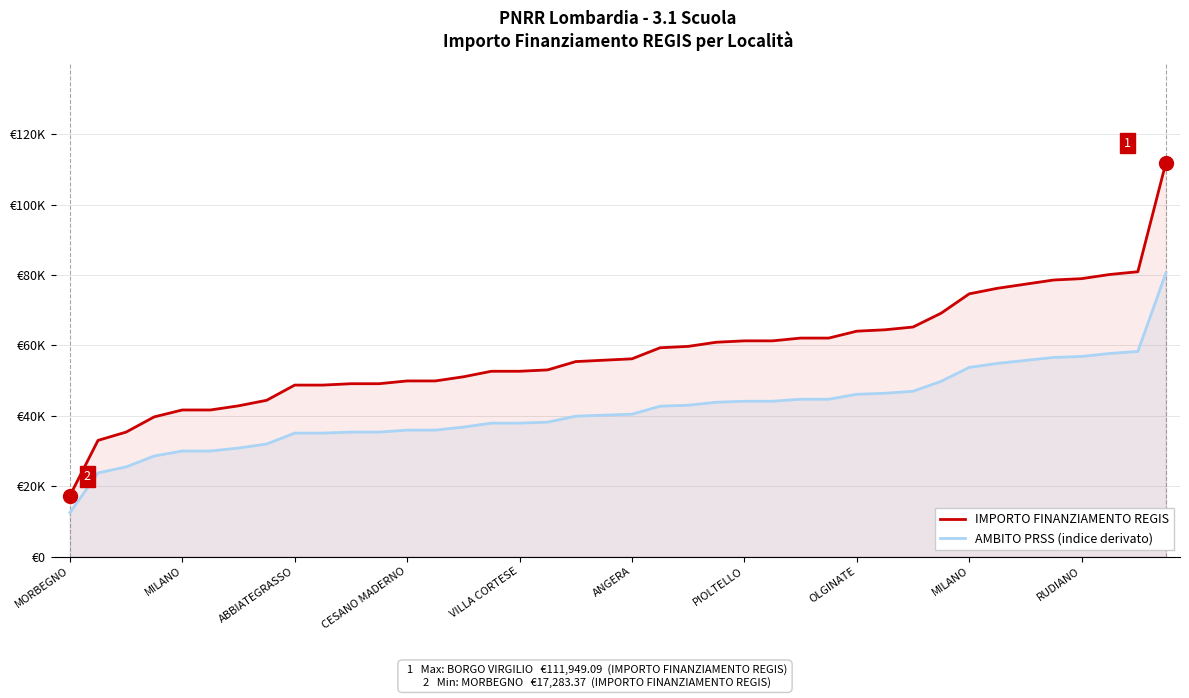

Rank the series at PIOLTELLO from lowest to highest value.

AMBITO PRSS (indice derivato), IMPORTO FINANZIAMENTO REGIS